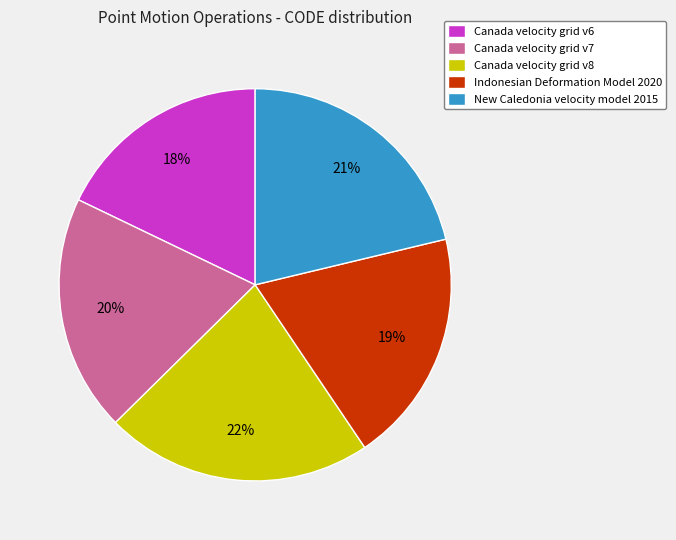

To the nearest percent, what percentage of the pie is Canada velocity grid v7?

20%